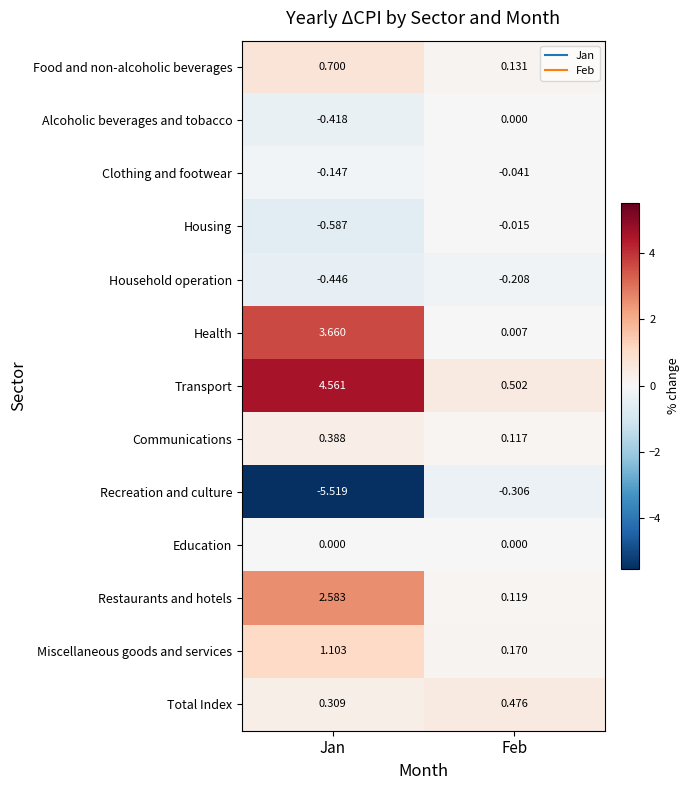

At Jan, list the series in order from smallest to largest.

Recreation and culture, Housing, Household operation, Alcoholic beverages and tobacco, Clothing and footwear, Education, Total Index, Communications, Food and non-alcoholic beverages, Miscellaneous goods and services, Restaurants and hotels, Health, Transport